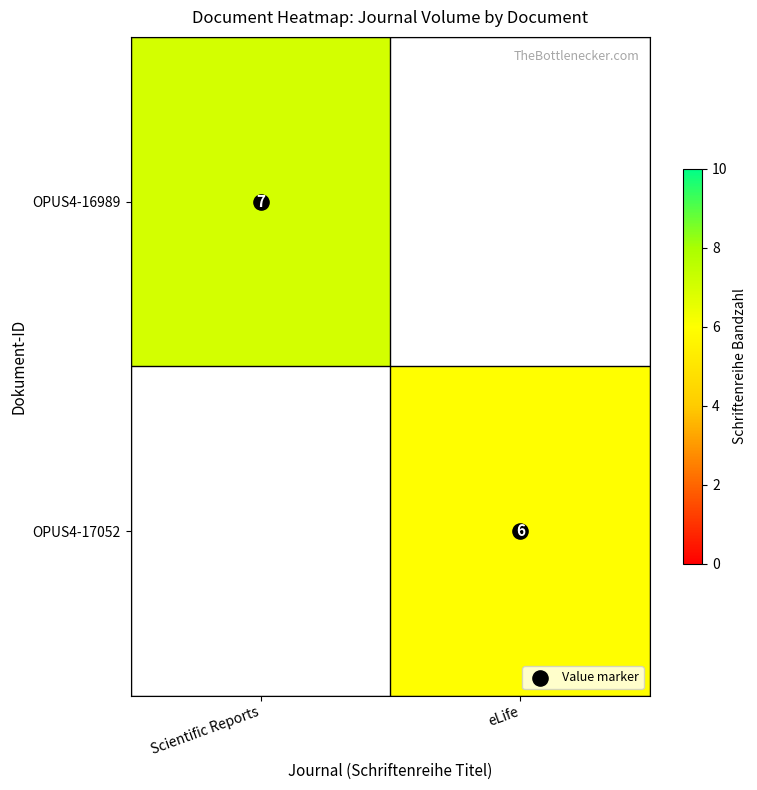

What is the spread (max minus min) of values at Scientific Reports?

7